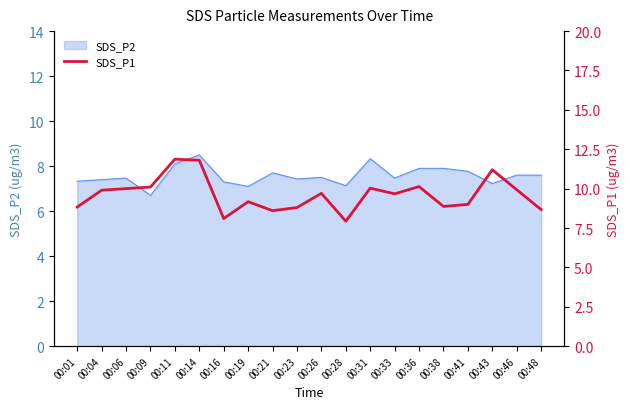

Which label corresponds to the largest value in the chart?

00:11